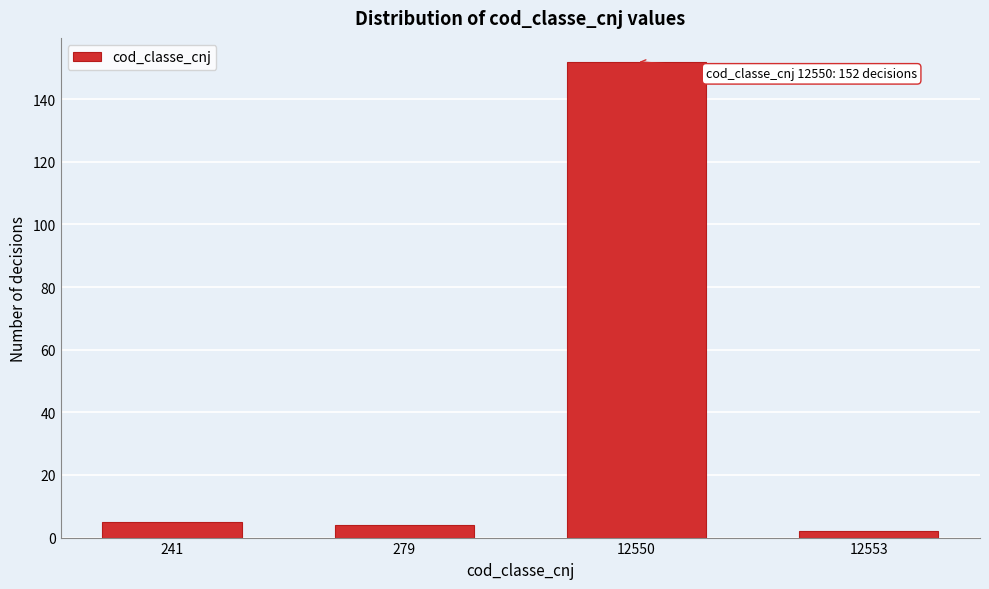

Reading right to left, extract all data points from this chart.

12553=2	12550=152	279=4	241=5